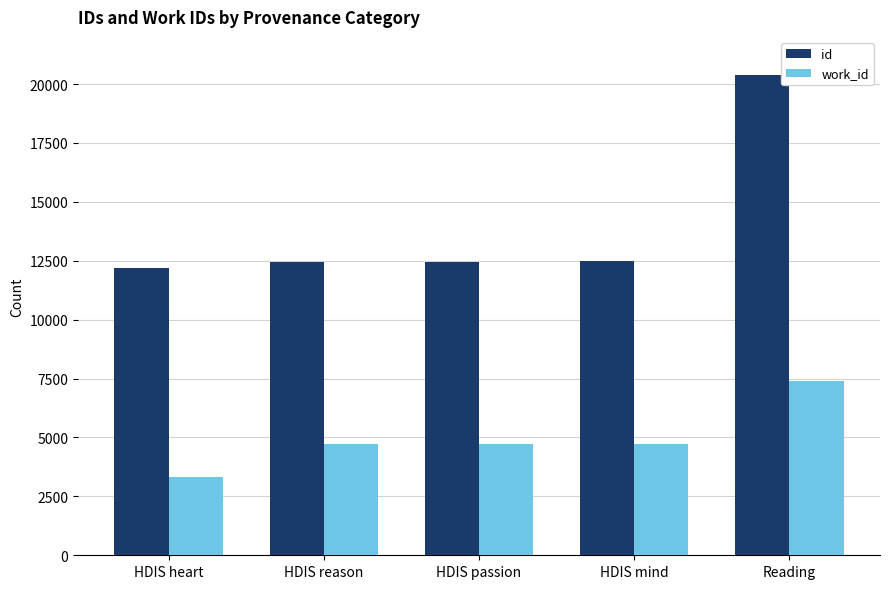

Is it true that id equals 12496 at HDIS mind?

True